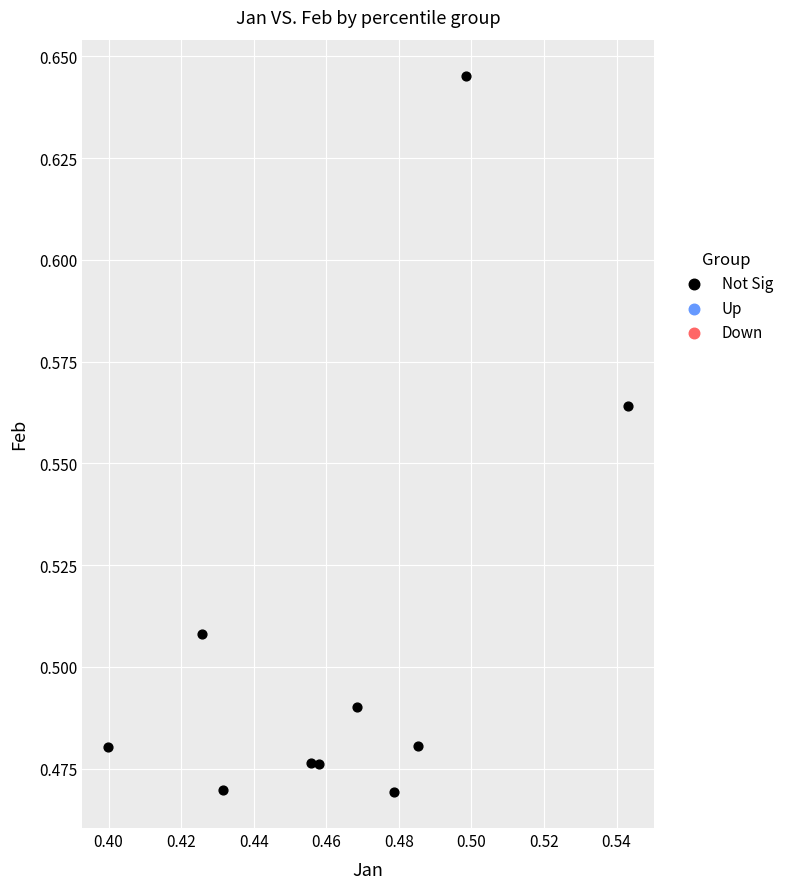

How many data points are displayed?

10